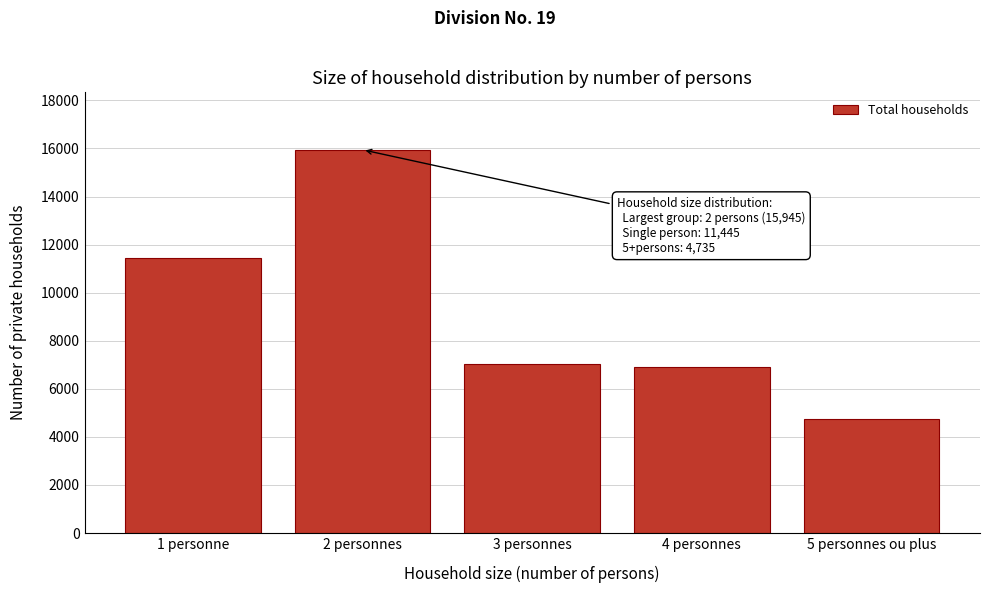

Reading left to right, transcribe all the data shown in this chart.

1 personne=11445	2 personnes=15945	3 personnes=7015	4 personnes=6925	5 personnes ou plus=4735